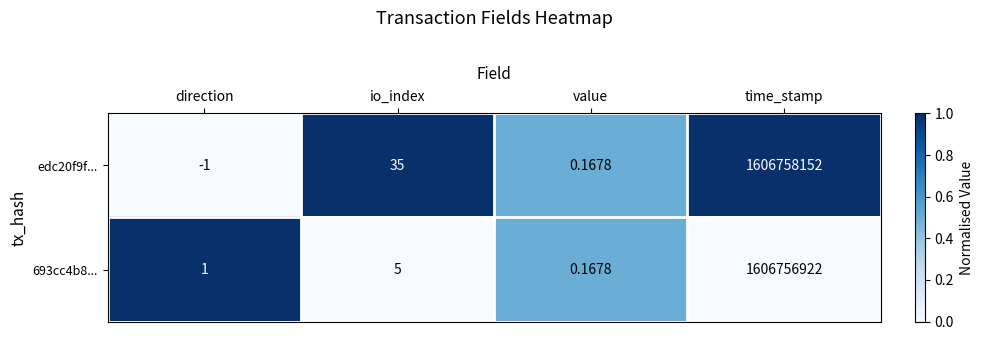

Which label corresponds to the smallest value in the chart?

direction